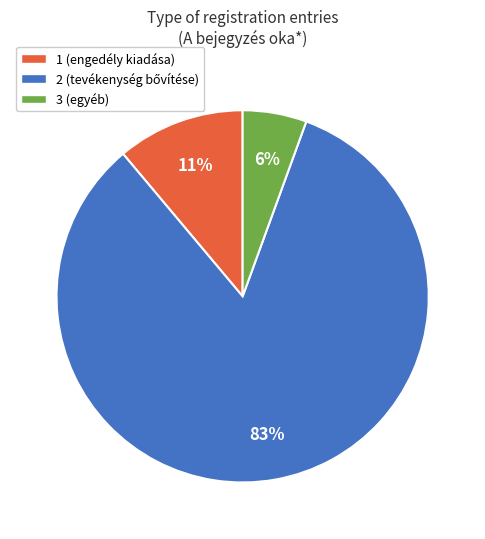

Which has a higher value, 1 (engedély kiadása) or 3 (egyéb)?

1 (engedély kiadása)